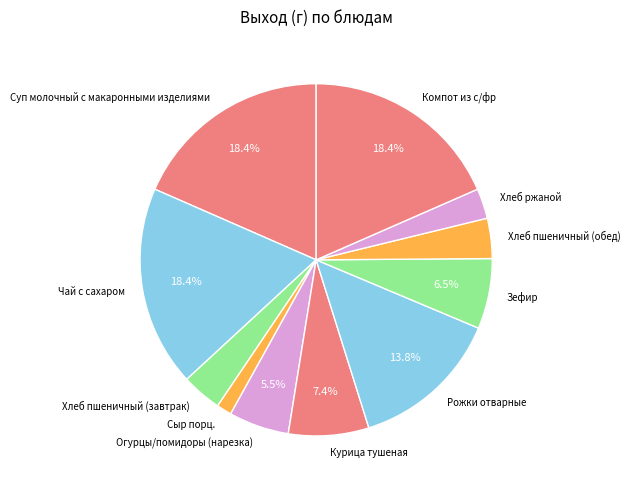

Combined, do Сыр порц. and Огурцы/помидоры (нарезка) account for over 50%?

No